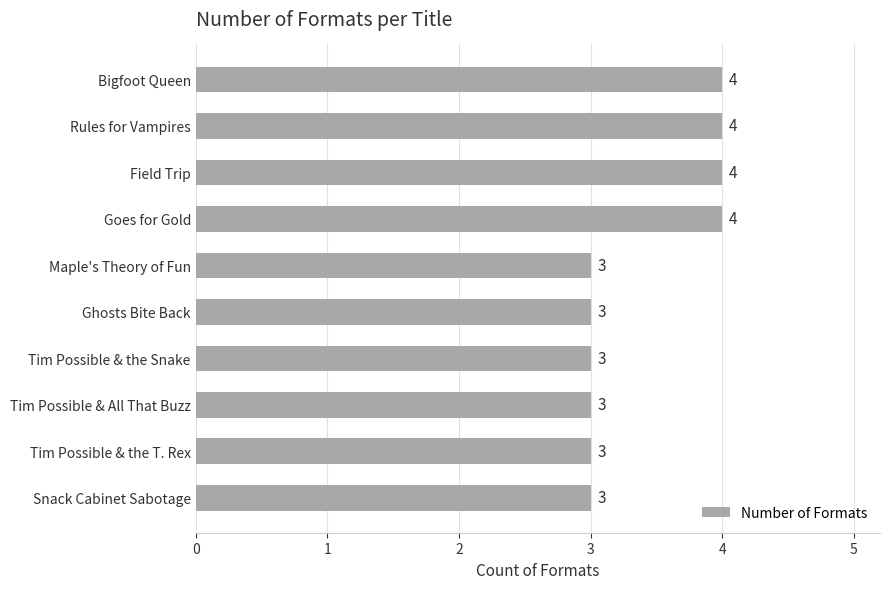

What position from the top is Rules for Vampires?

2